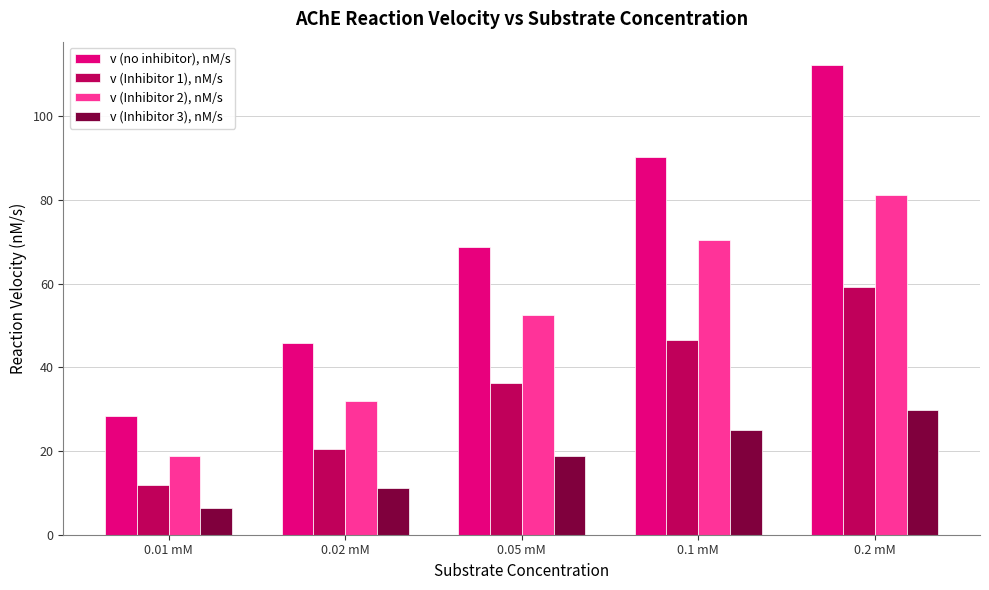

How many categories are shown in the chart?

5